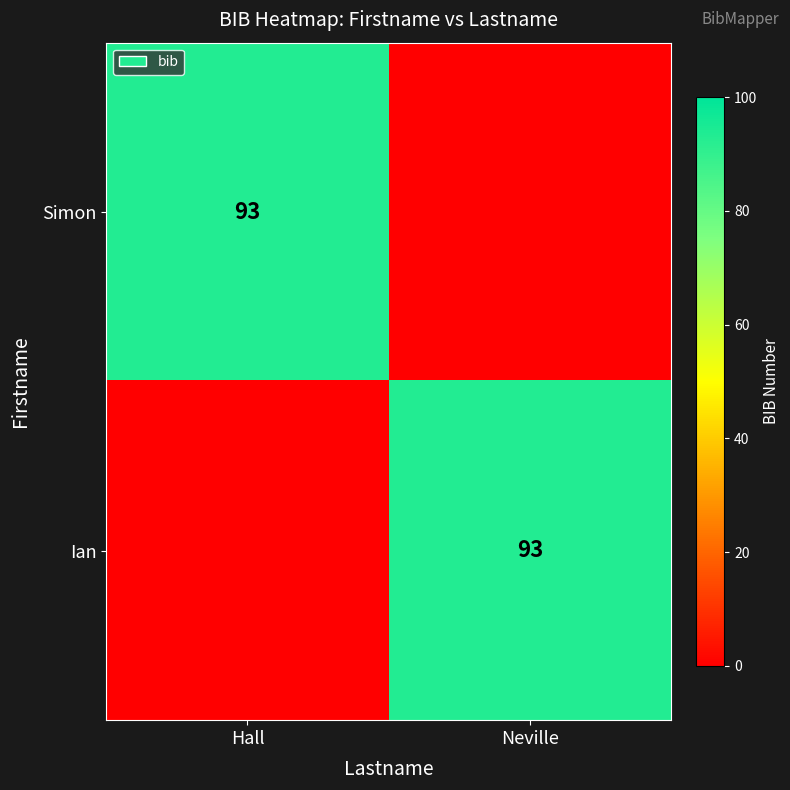

True or false: Simon has a value of 48 at Hall.

False